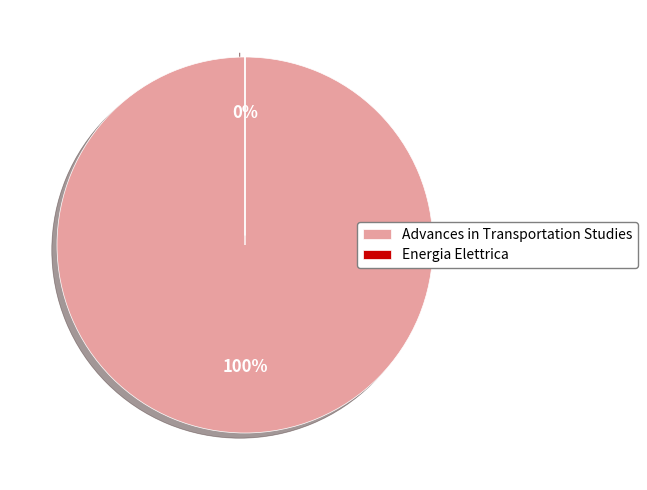

What is the total percentage of Advances in Transportation Studies and Energia Elettrica?

100.0%